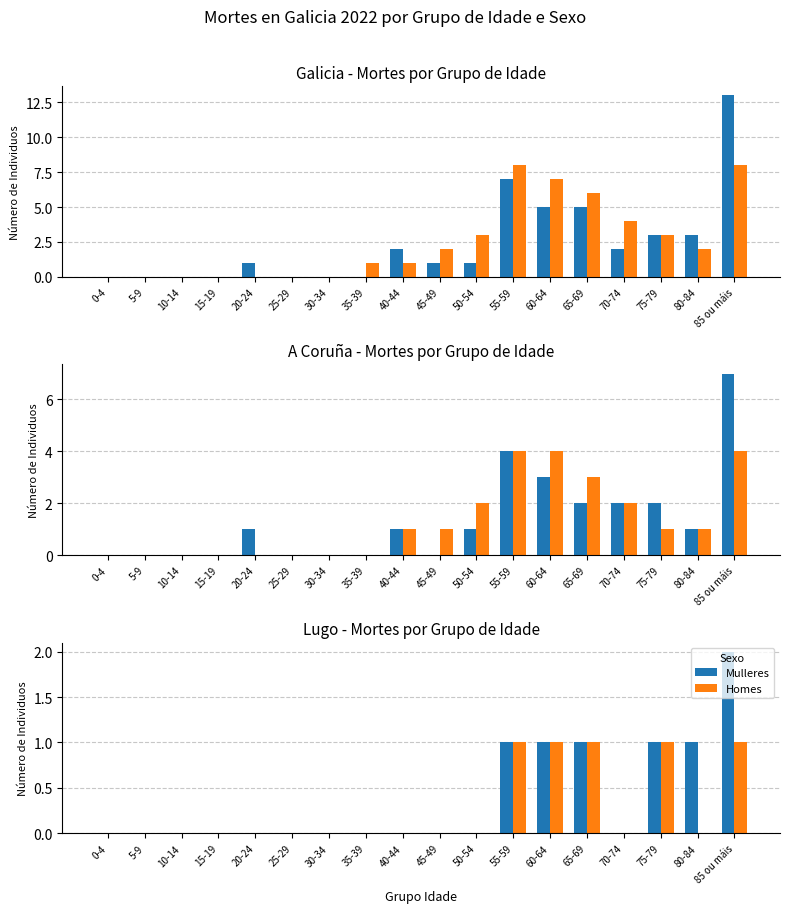

How many categories are shown in the chart?

18